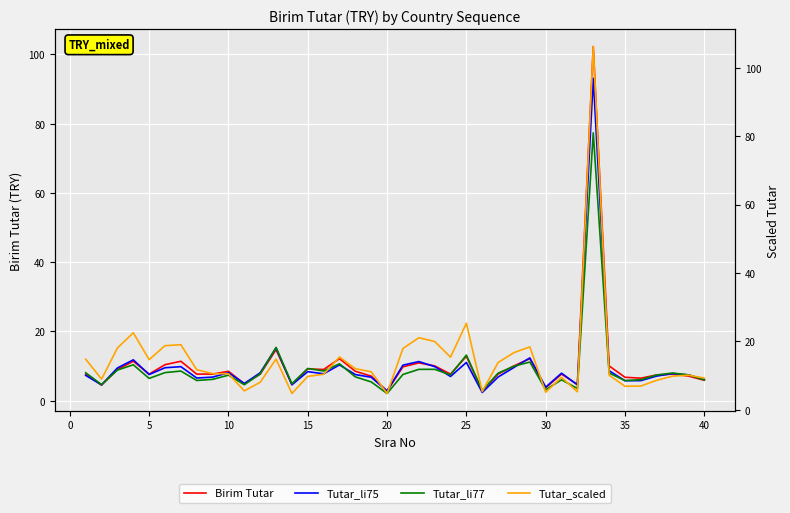

What is the sum of all Tutar_scaled values?

586.6